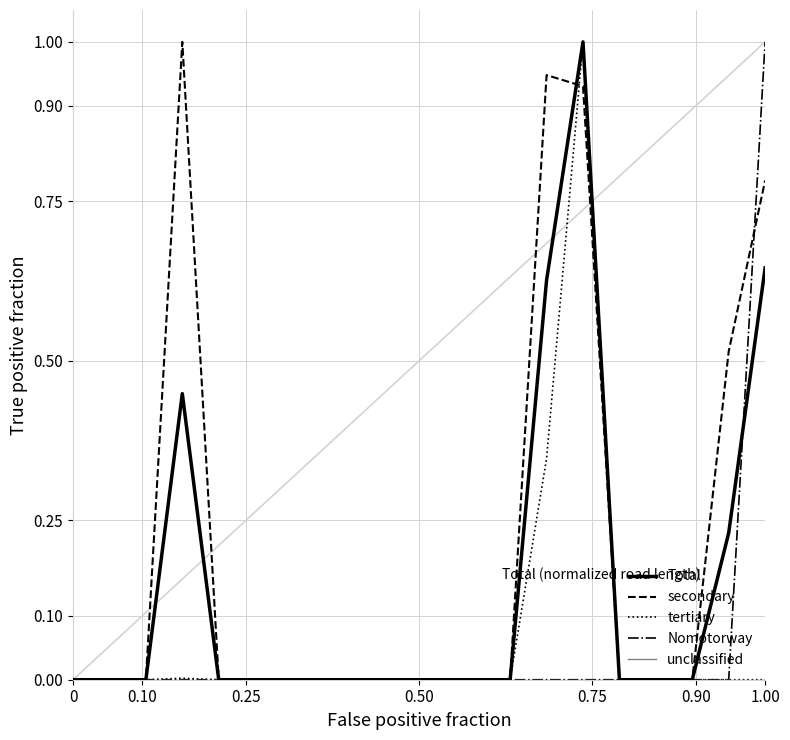

What is the maximum value shown in the chart?

1.0